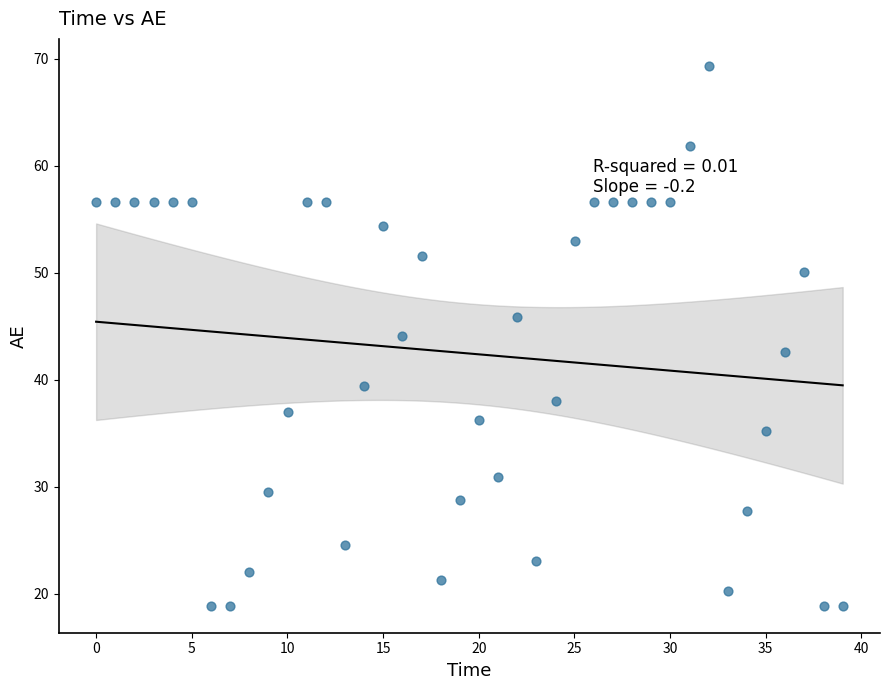

What is the range of X values (max minus min)?

39.0